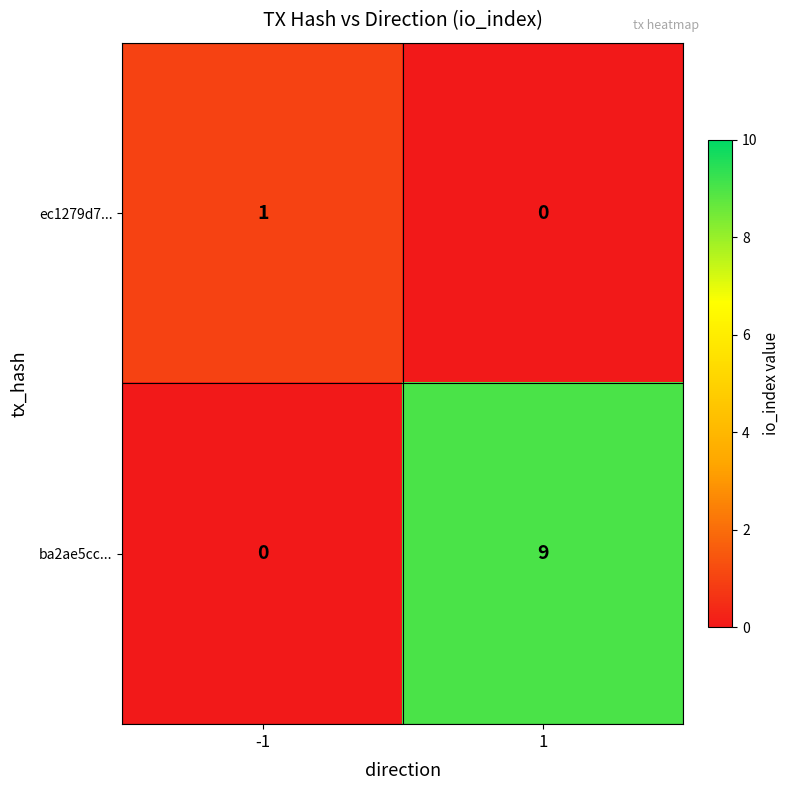

How many categories are shown in the chart?

2